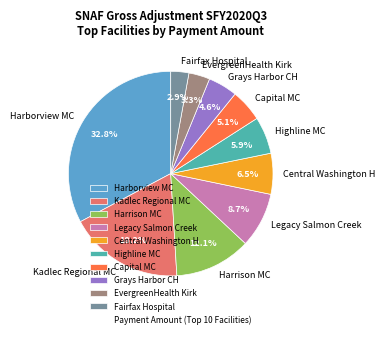

Is there any slice that represents more than half of the pie?

No